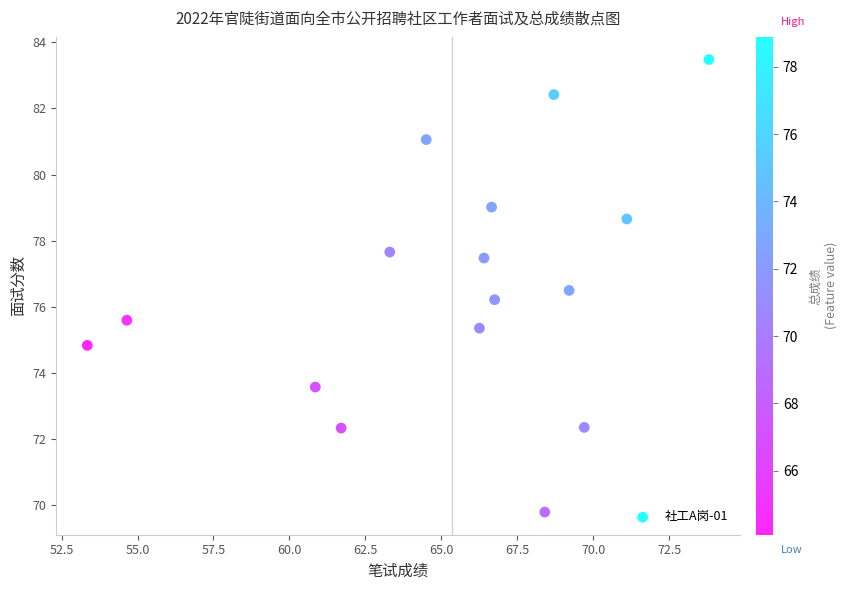

What is the range of X values (max minus min)?

20.4